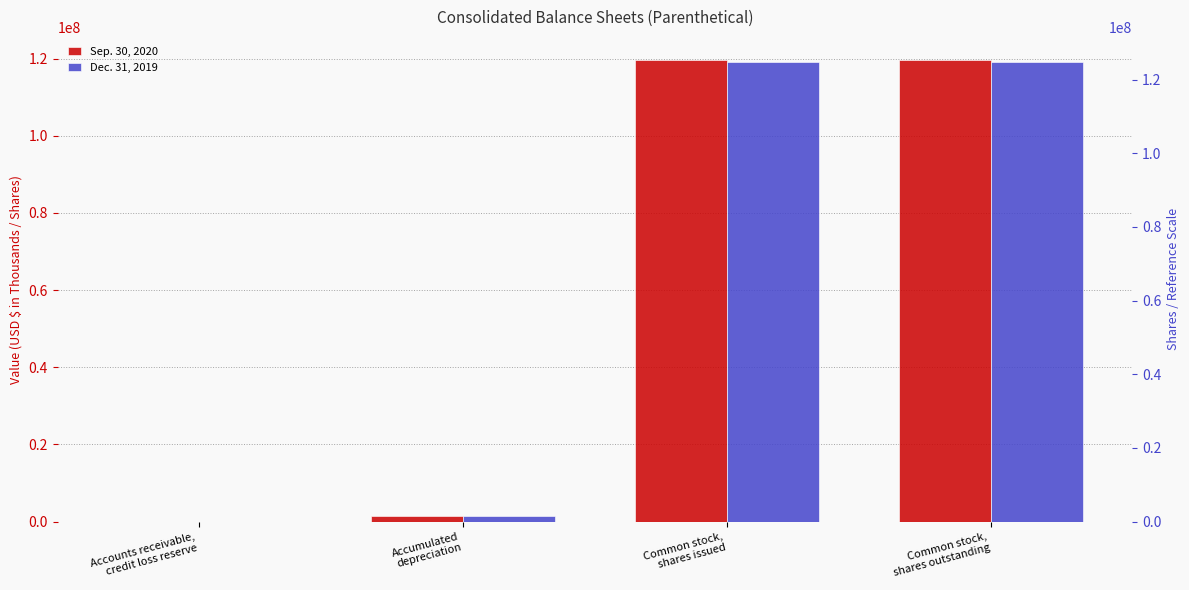

True or false: Dec. 31, 2019 has a value of 28577886 at Common stock,
shares issued.

False